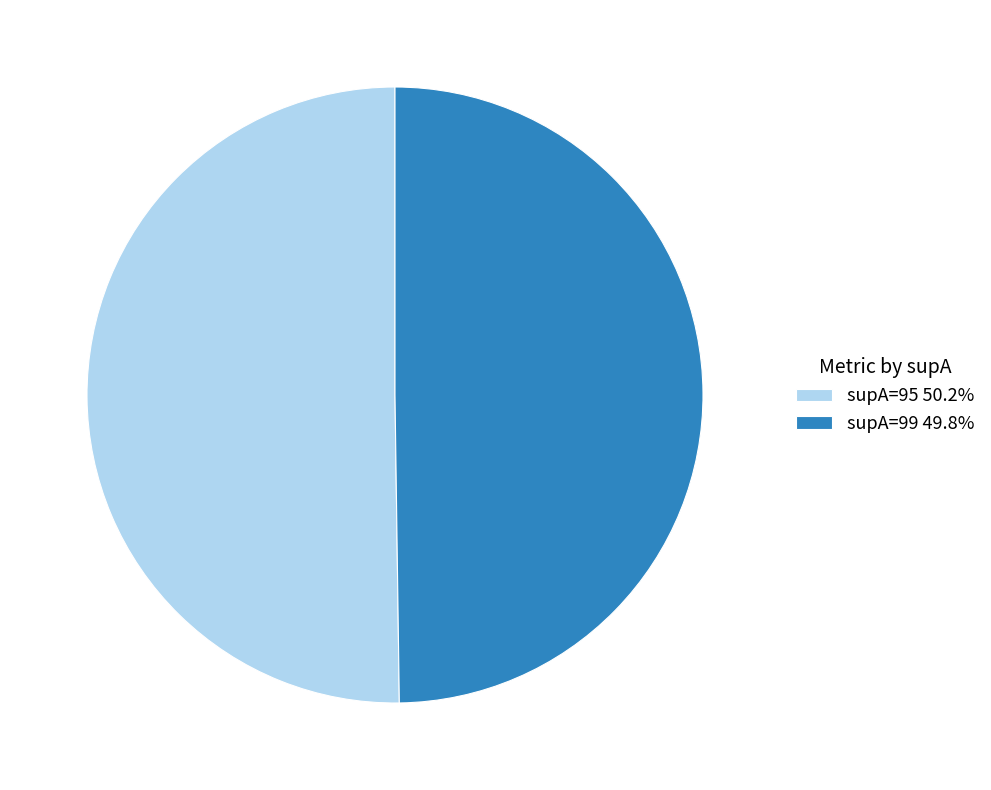

Do supA=99 49.8% and supA=95 50.2% together represent more than half of the pie?

Yes